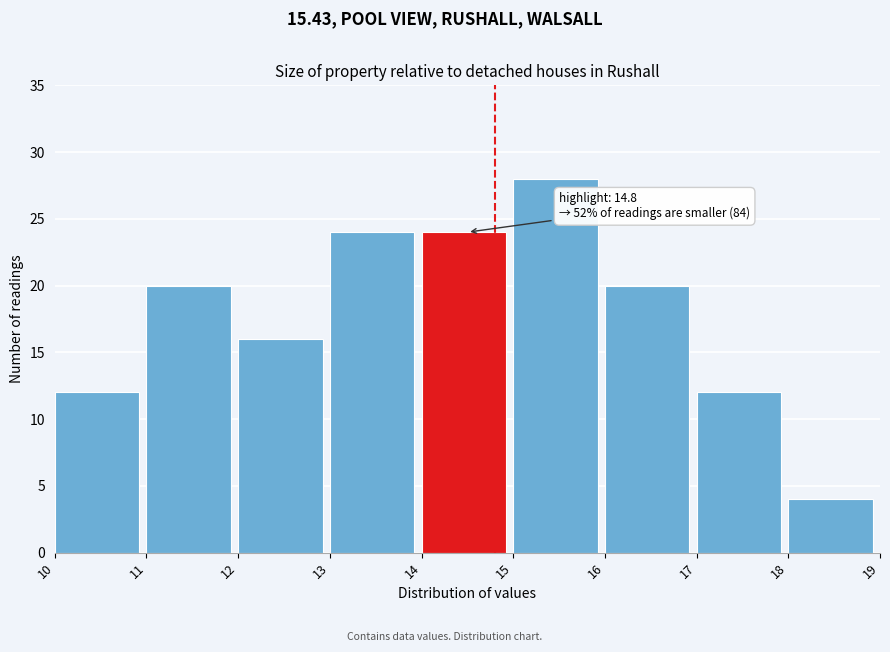

Over which range of the x-axis is the bar tallest?

15 to 16